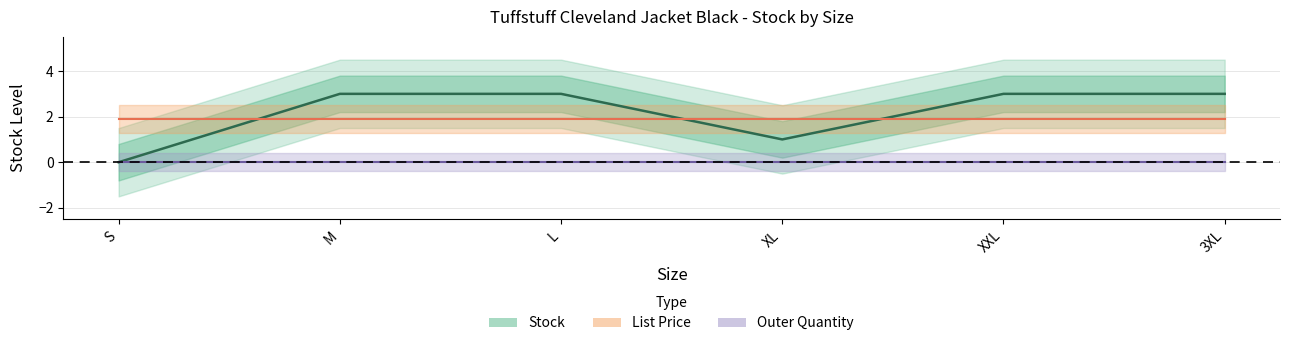

Is it true that Stock center equals 1.1 at S?

False